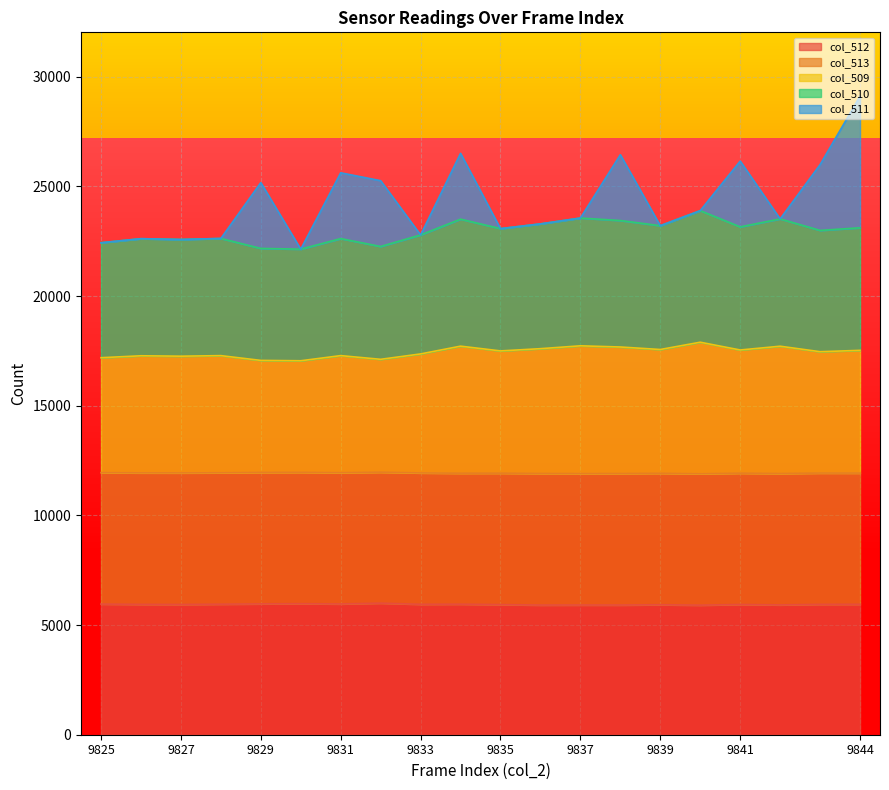

What is the total value across all series at 9835?

23077.3